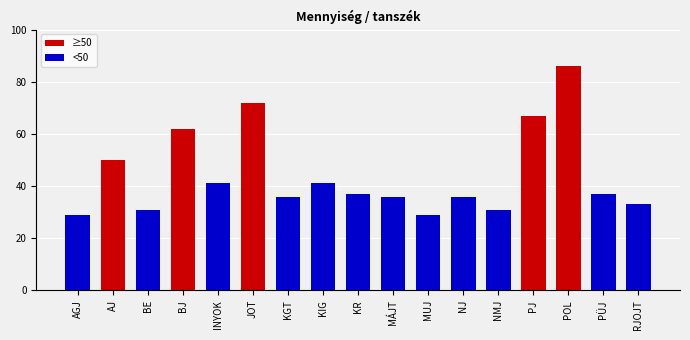

Where is the data nearest to the value 57?

BJ